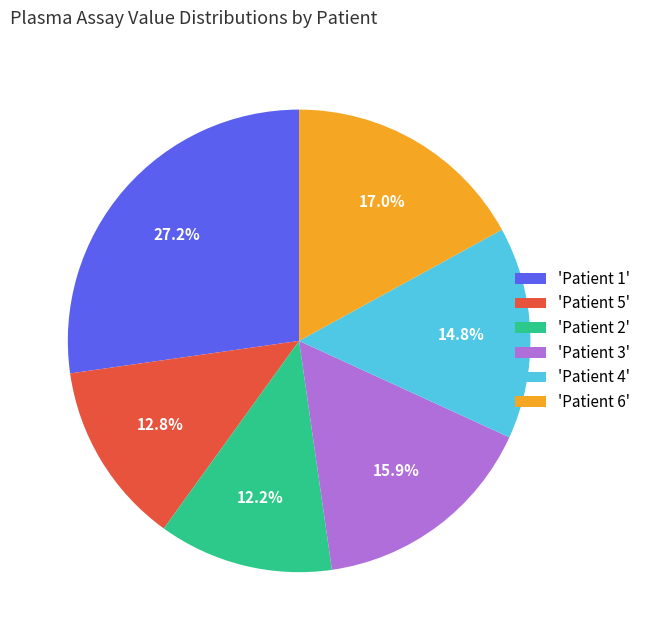

Count the number of slices in the pie.

6